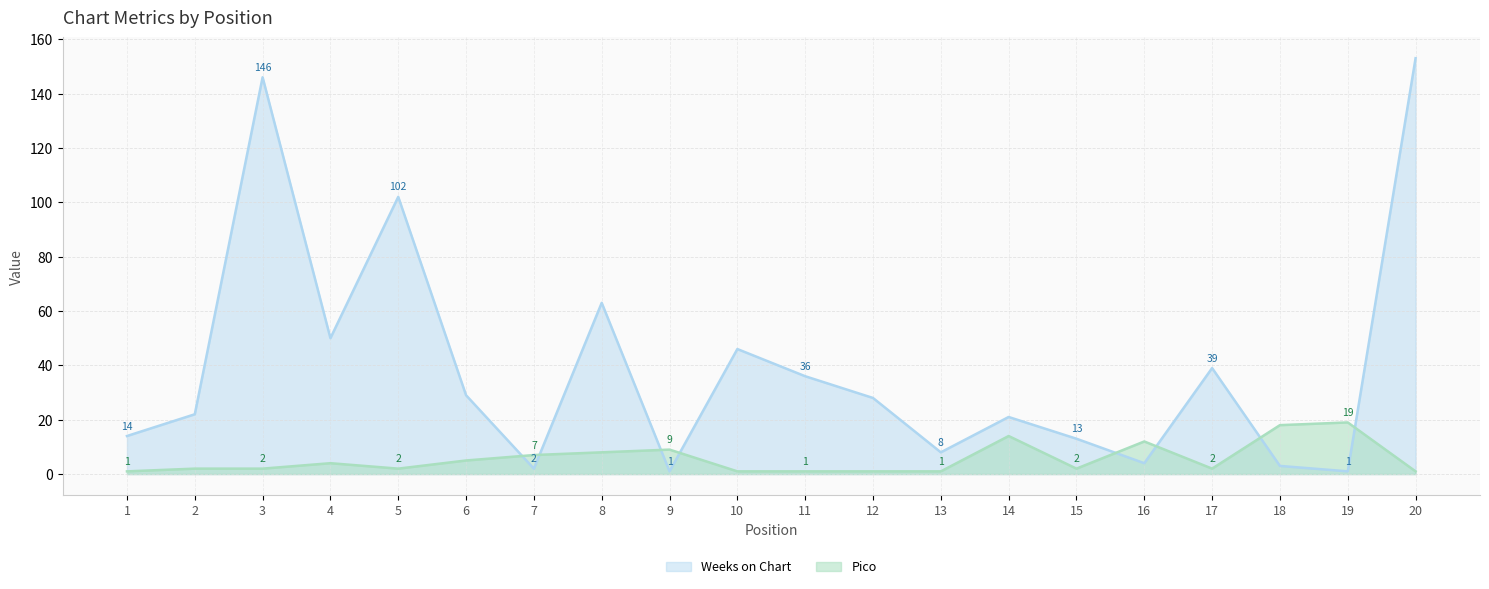

How many lines are shown in the chart?

2